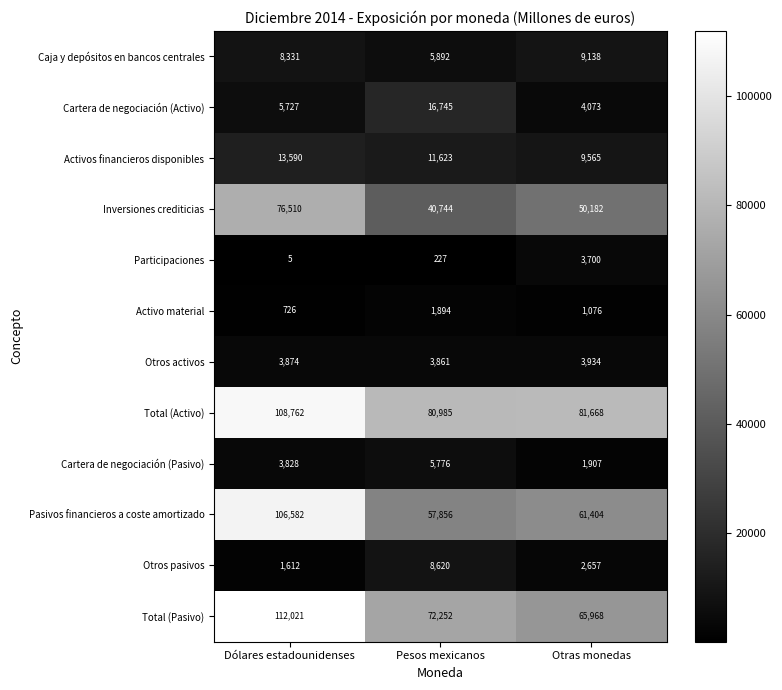

True or false: Otros activos has a value of 1025 at Dólares estadounidenses.

False